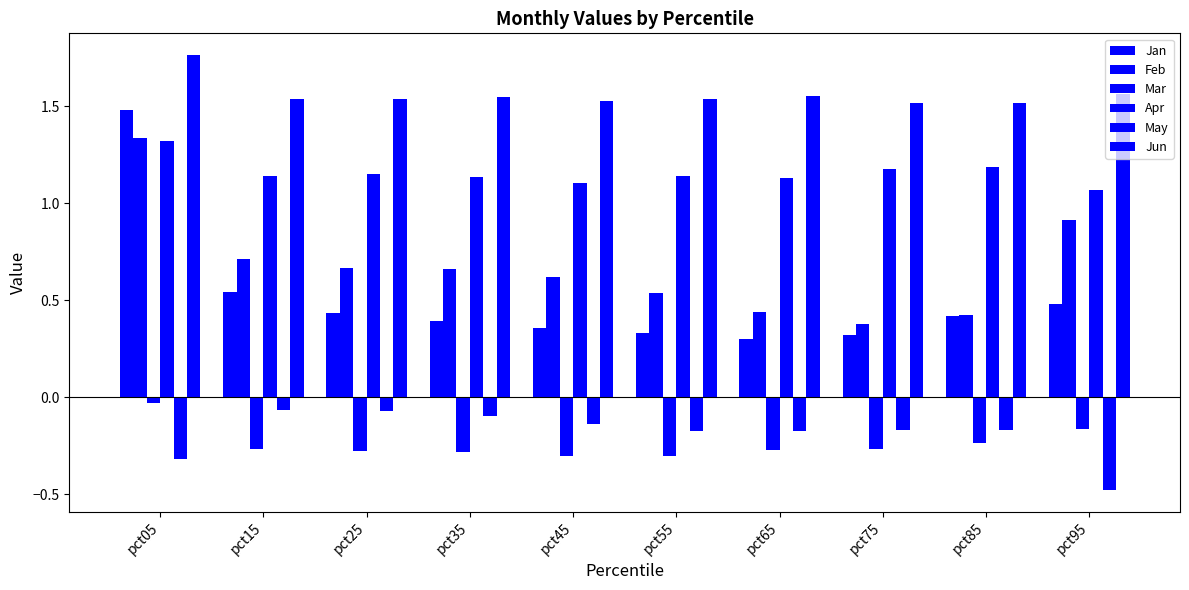

What is the average value of the May series?

-0.2